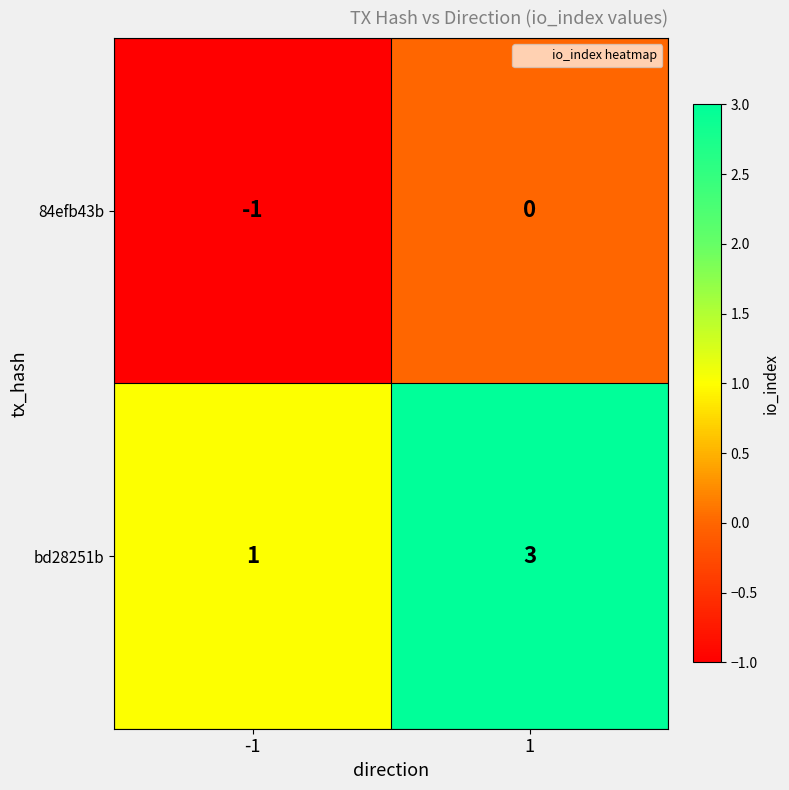

At how many categories does at least one series exceed 2?

1